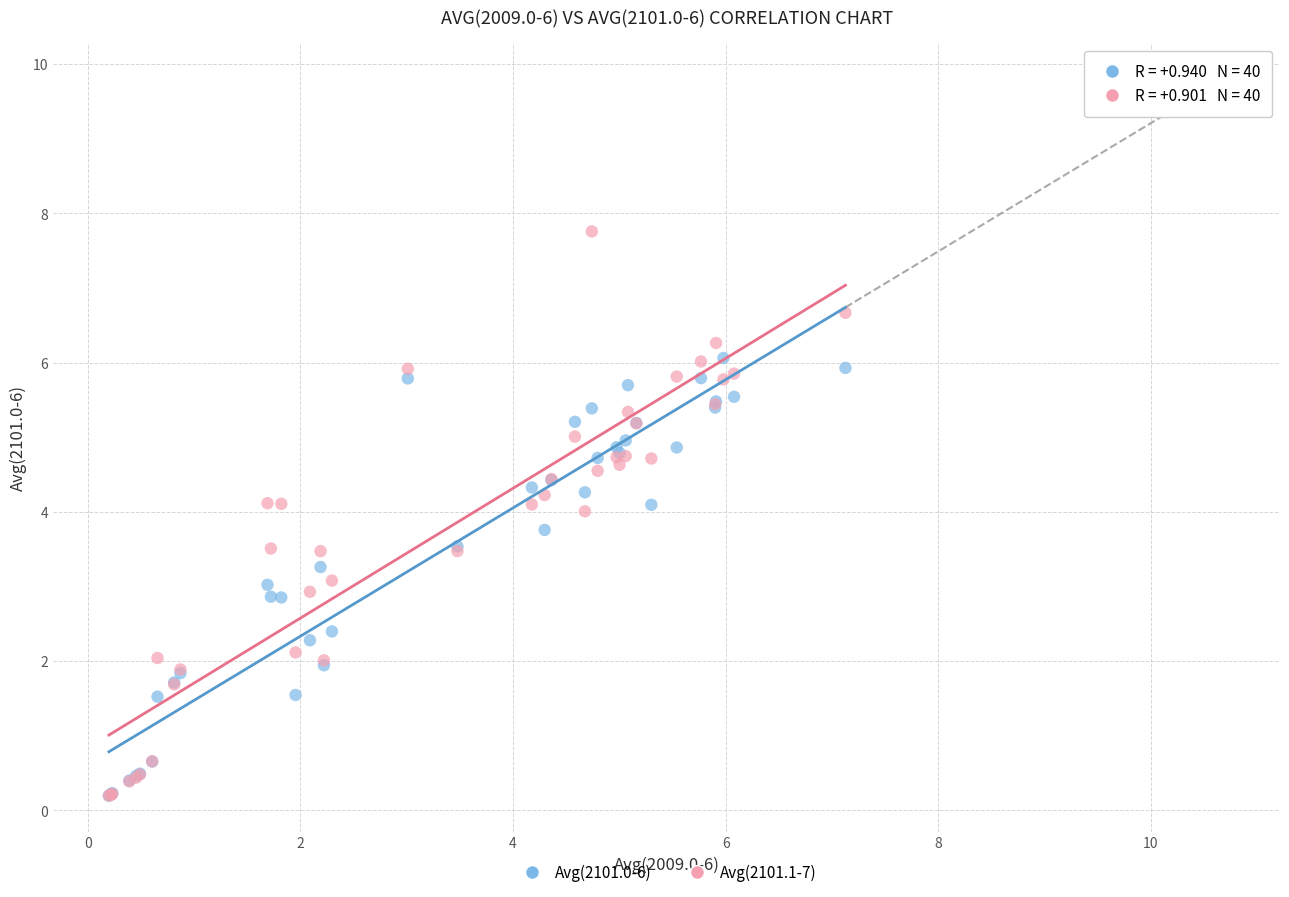

Which series contains the highest Y value?

Avg(2101.1-7)